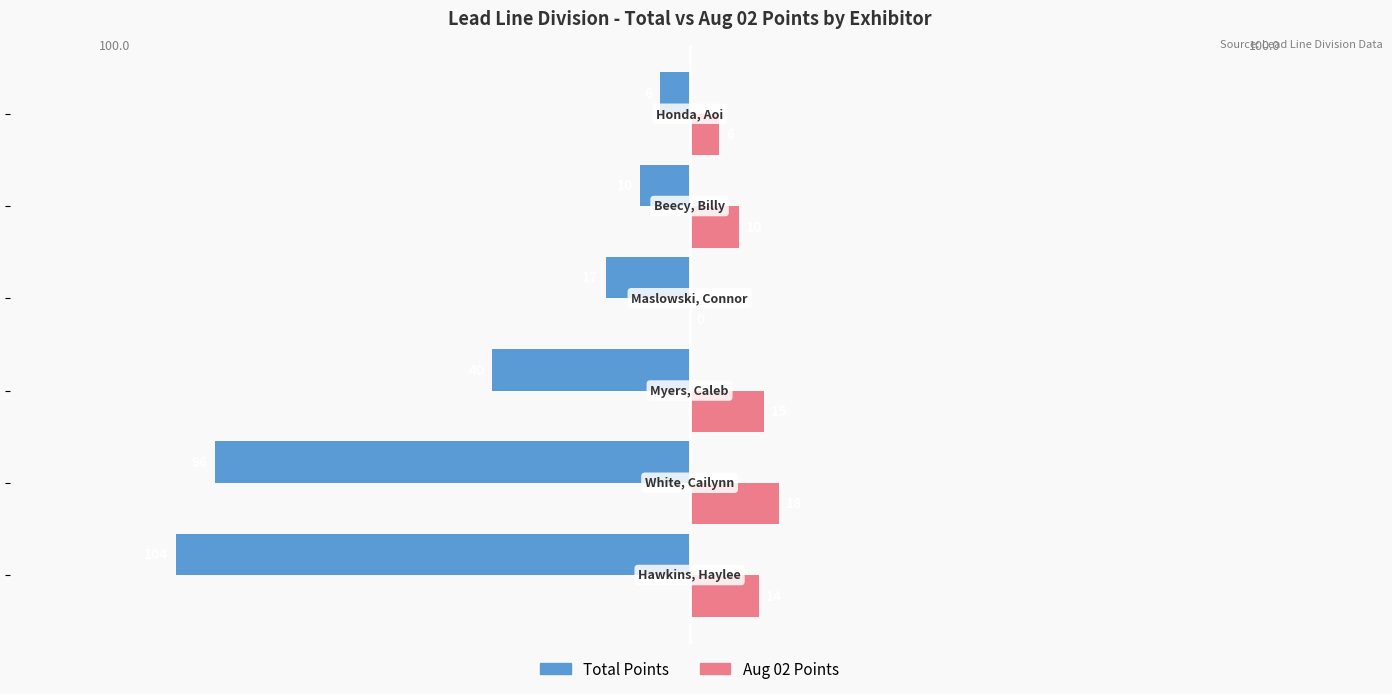

What are all the series names shown in the legend?

Total Points, Aug 02 Points